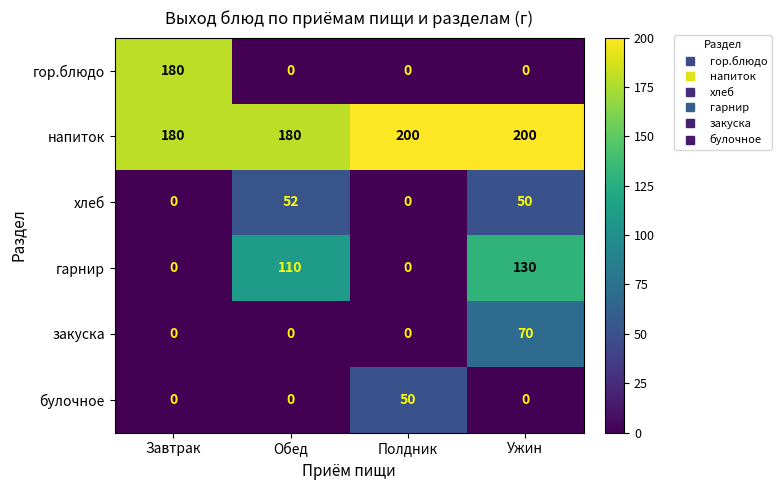

How many positive values does the булочное series have?

1